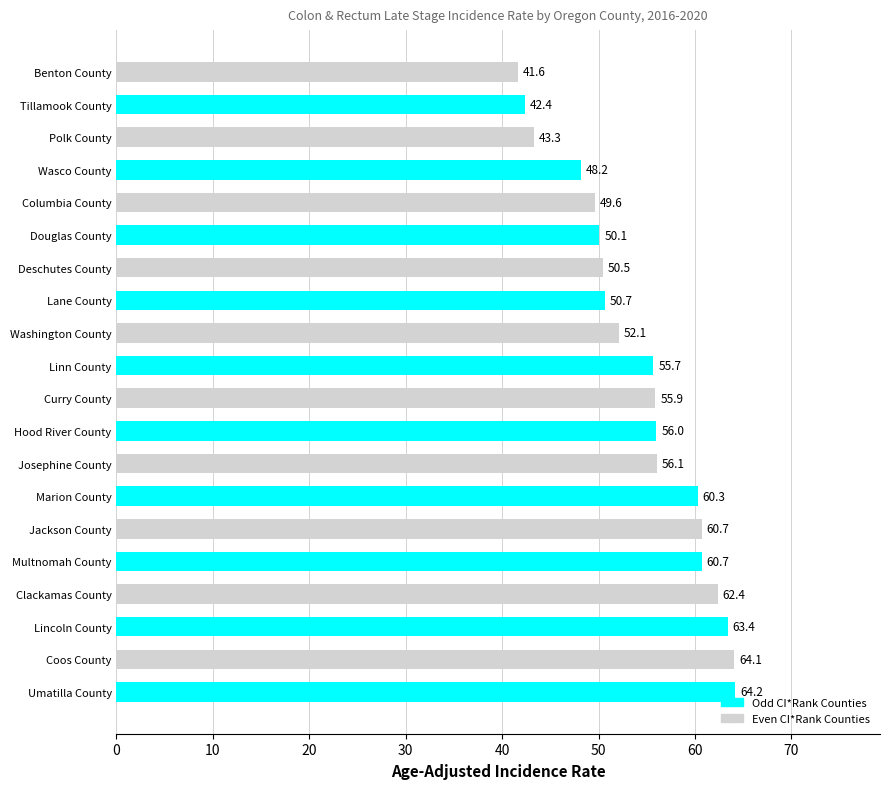

How many values exceed 55?

11